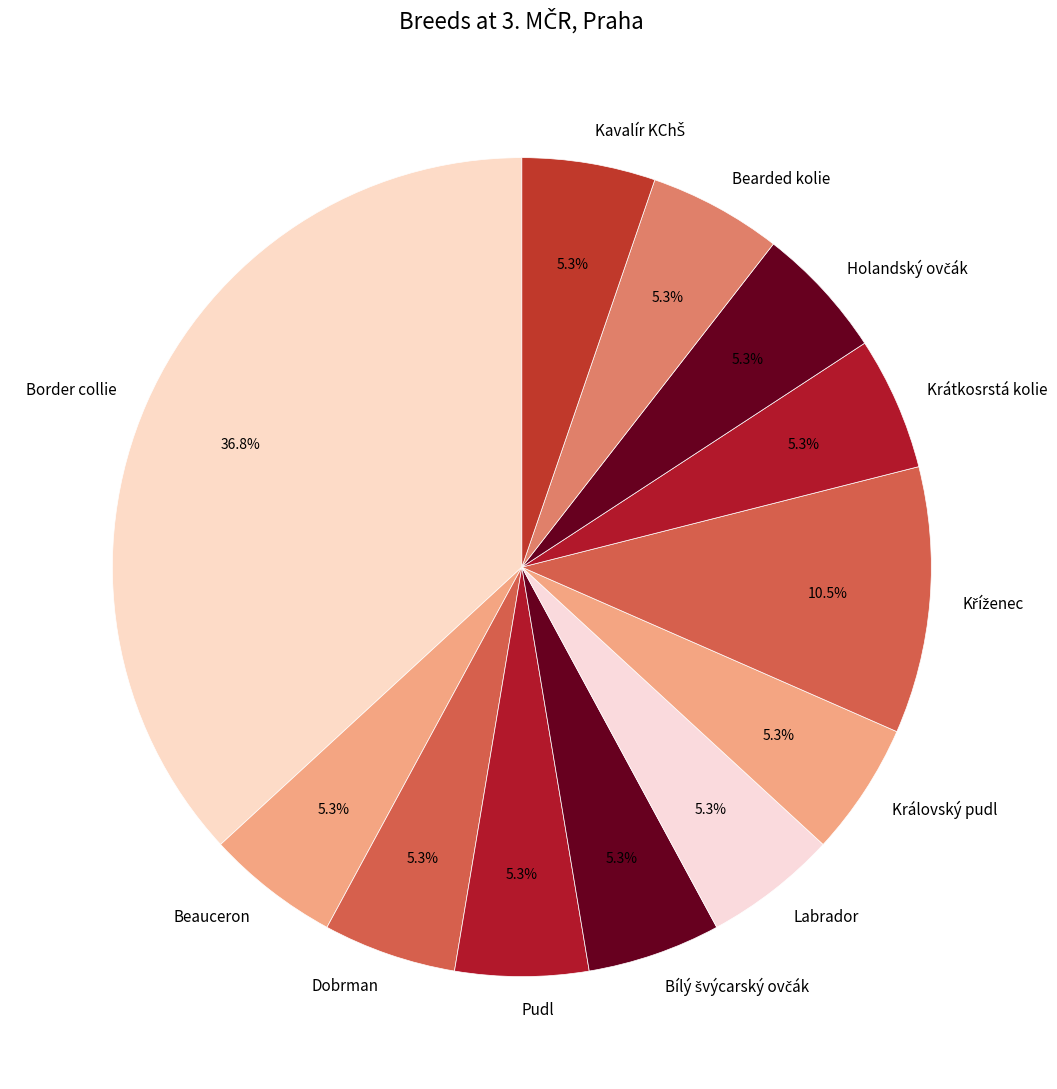

What is the ratio of the value at Beauceron to the value at Bearded kolie?

1.0